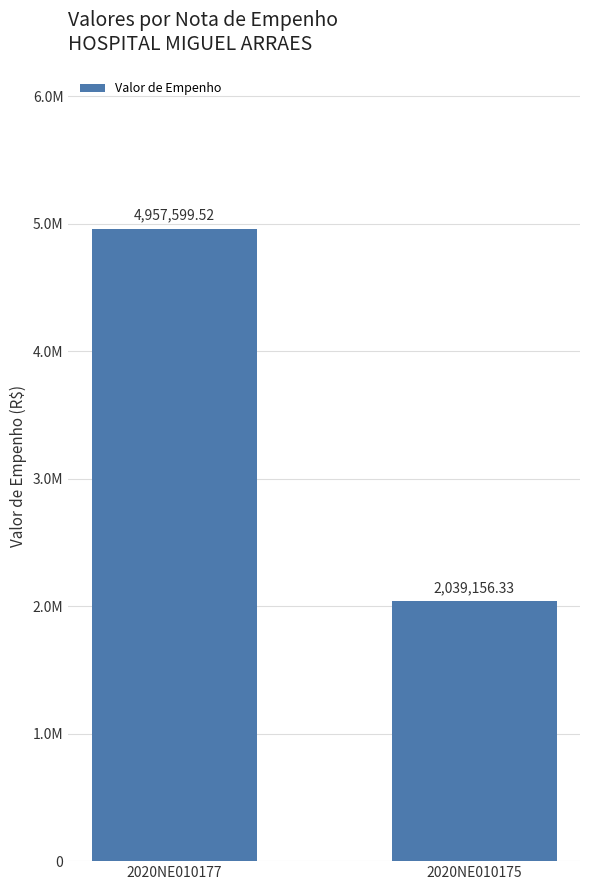

Does the chart contain any negative values?

No